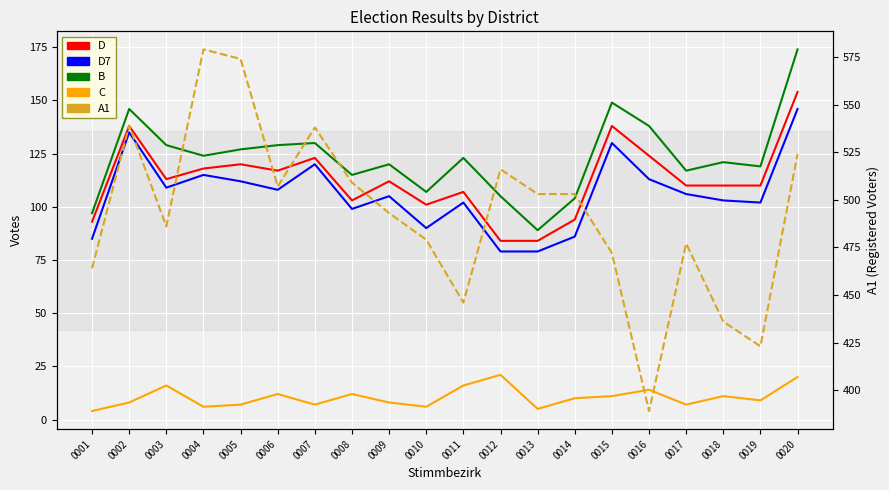

What is the difference between the highest and lowest values at 0012?

495